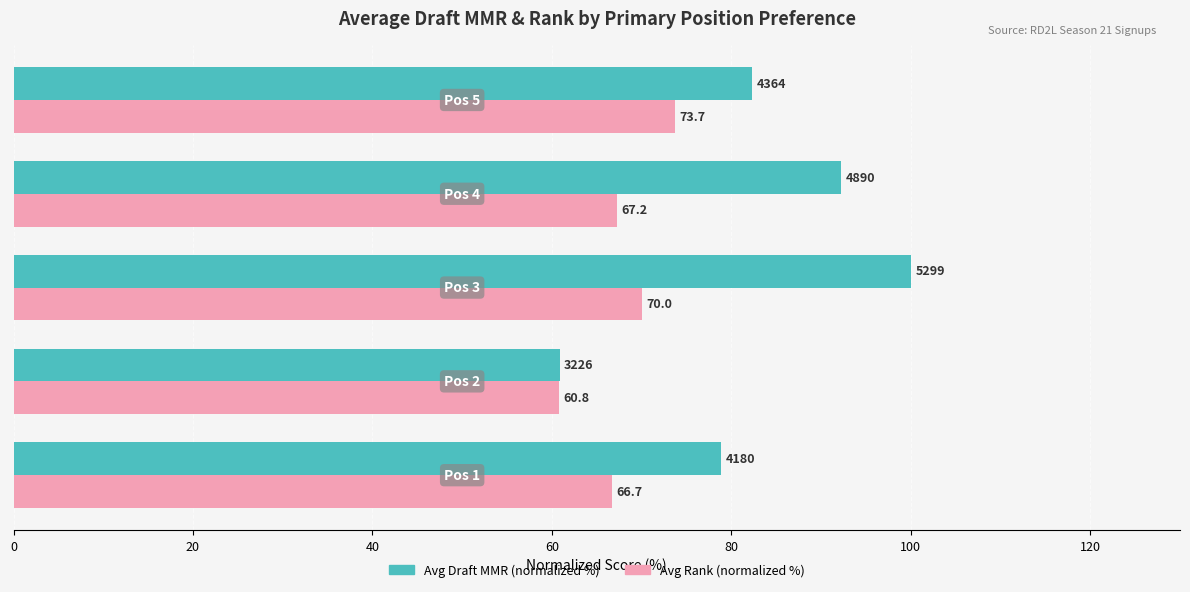

Which series has the widest spread of values?

Avg Draft MMR (normalized %)